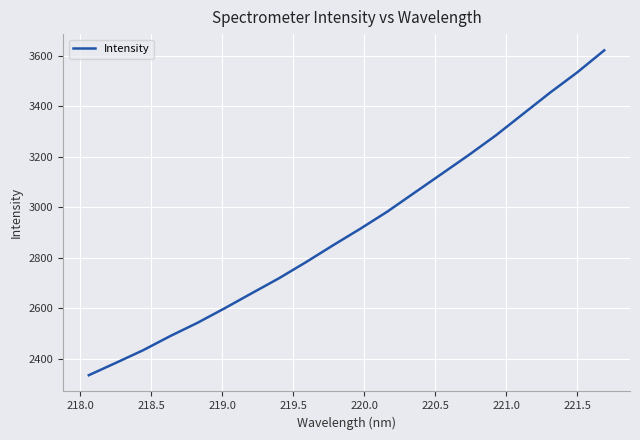

What is the smallest value displayed?

2335.5